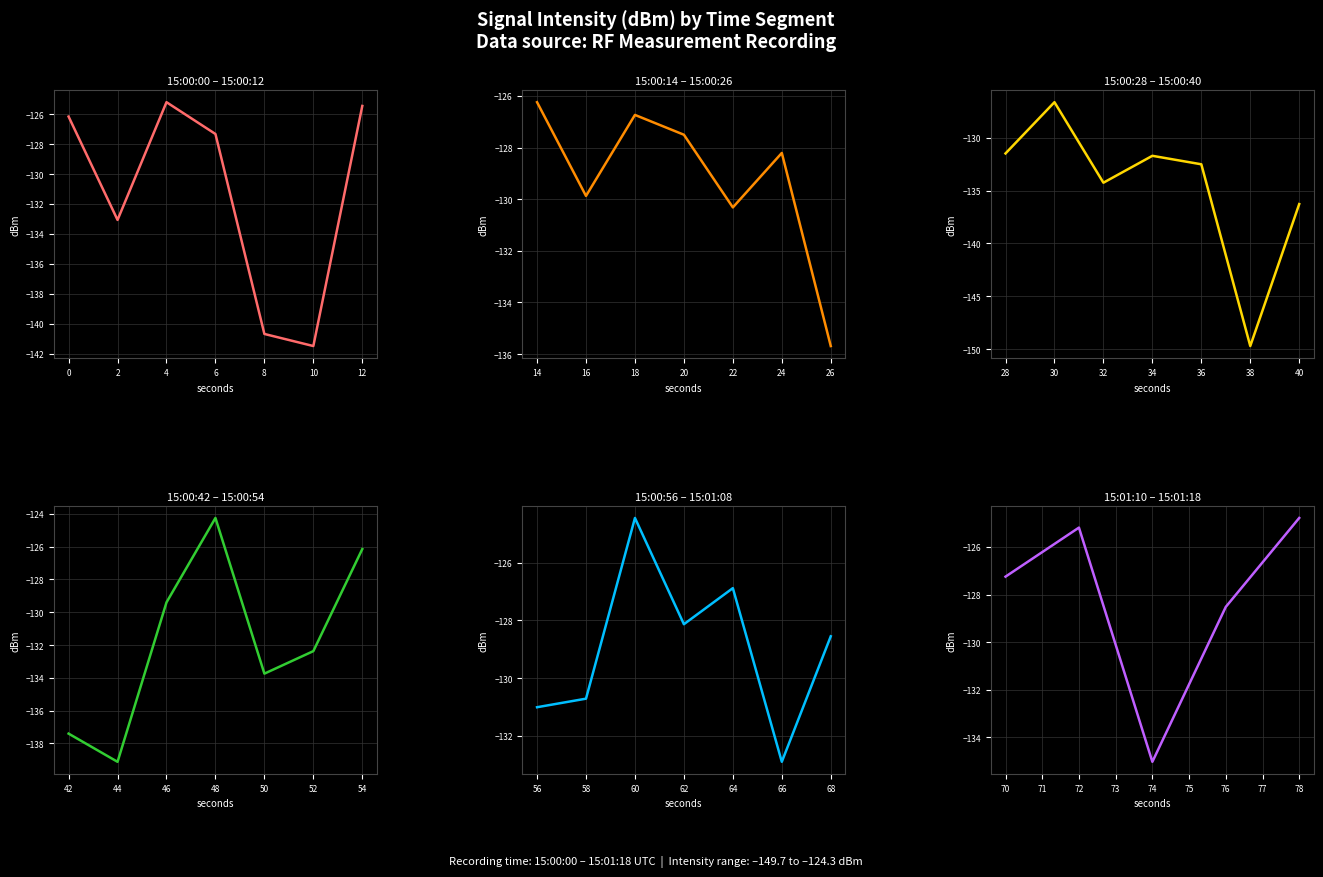

What is the difference between the values at 25 and 36?

8.6